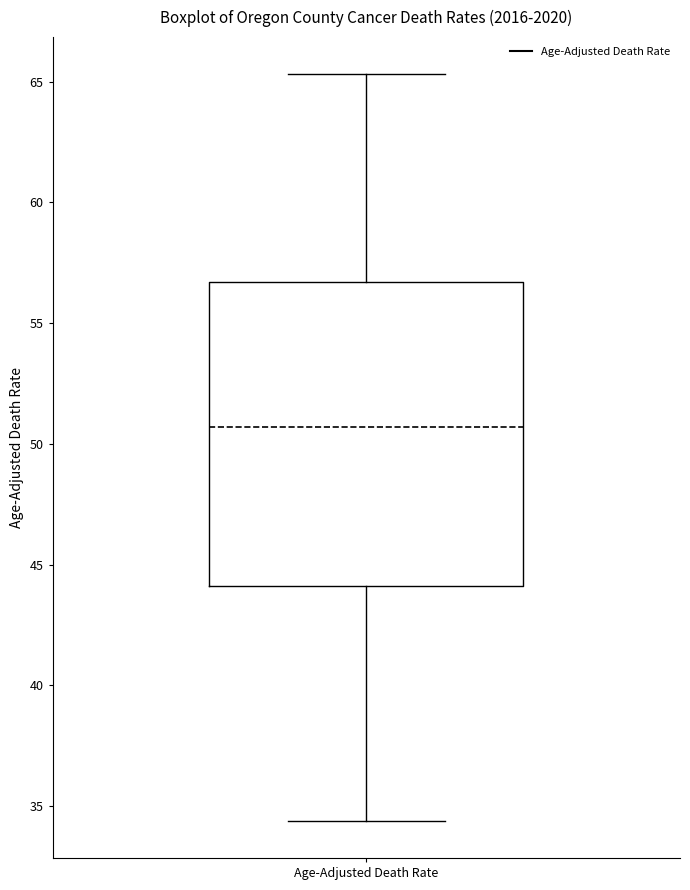

Transcribe this box plot: give where the median line is, the range the box spans, and where the two whiskers end, as read against the y-axis. The values are not printed on the chart, so give them approximately, as read against the axis.

median 50.5, box 44.0 to 56.5, whiskers 34.5 to 65.5